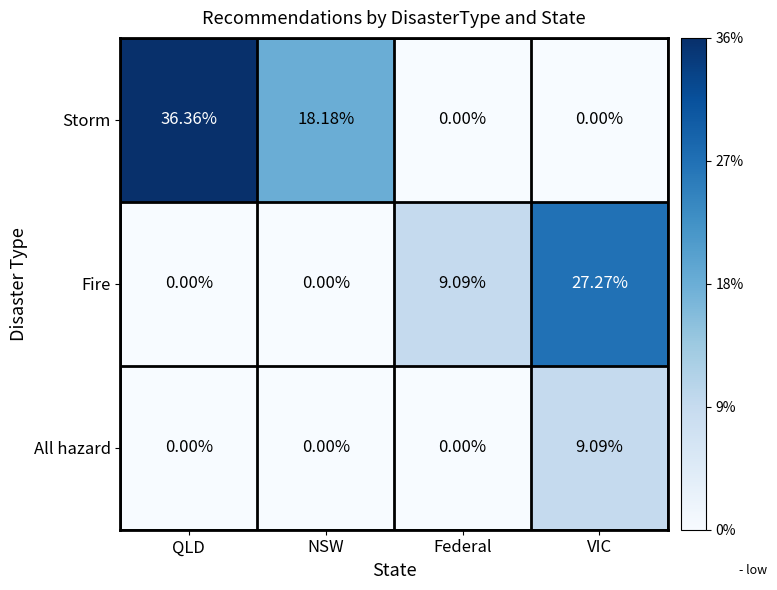

Which category has the highest value across all series?

QLD